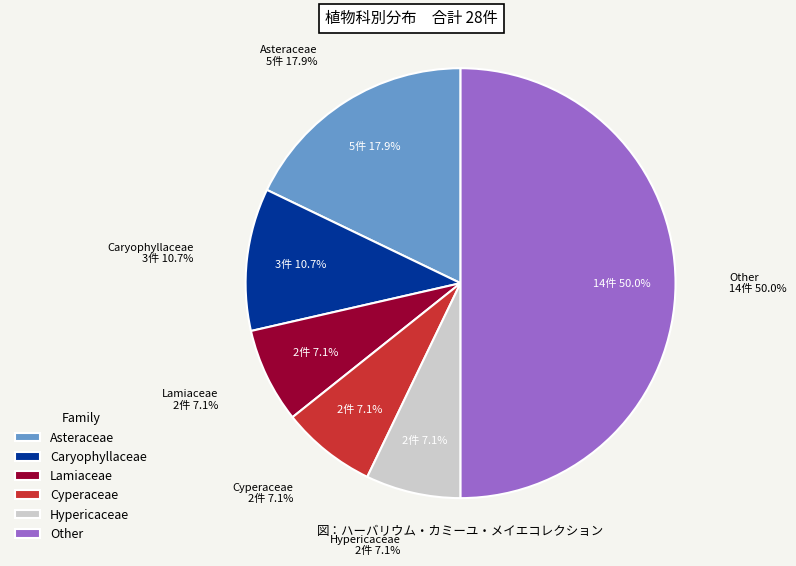

Combined, do Cyperaceae and Alliaceae account for over 50%?

No